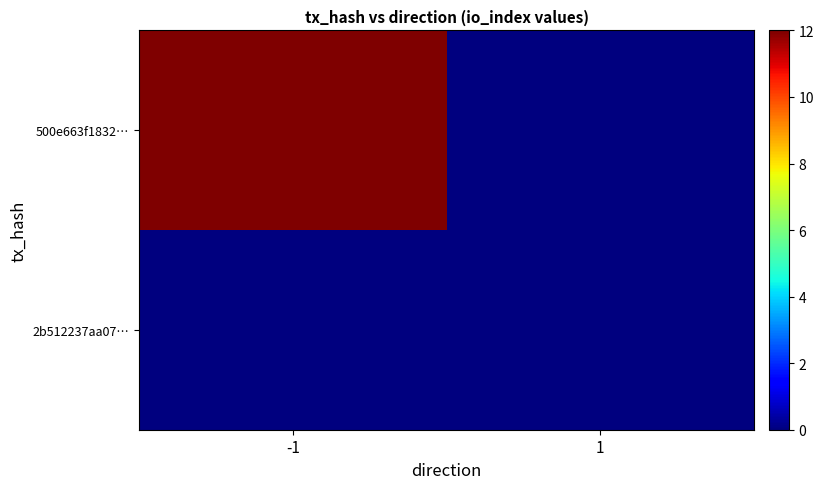

Reading left to right, list all the values displayed in this chart.

500e663f1832…: -1=12	1=0
2b512237aa07…: -1=0	1=0